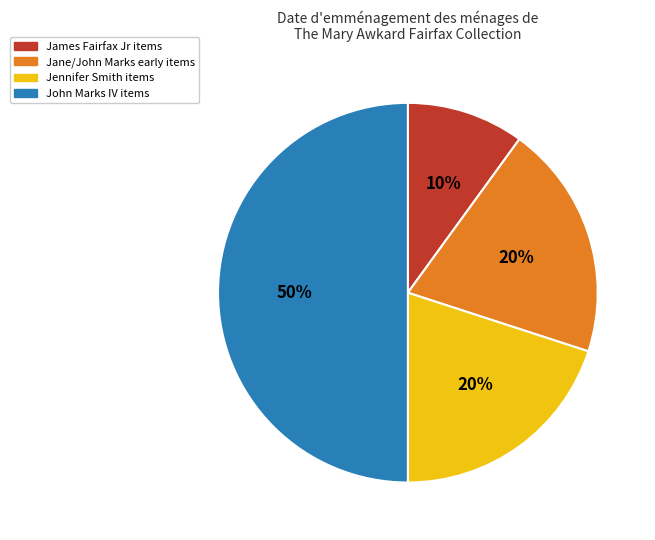

To the nearest percent, what is the difference between the Jennifer Smith items and John Marks IV items slice percentages?

30%